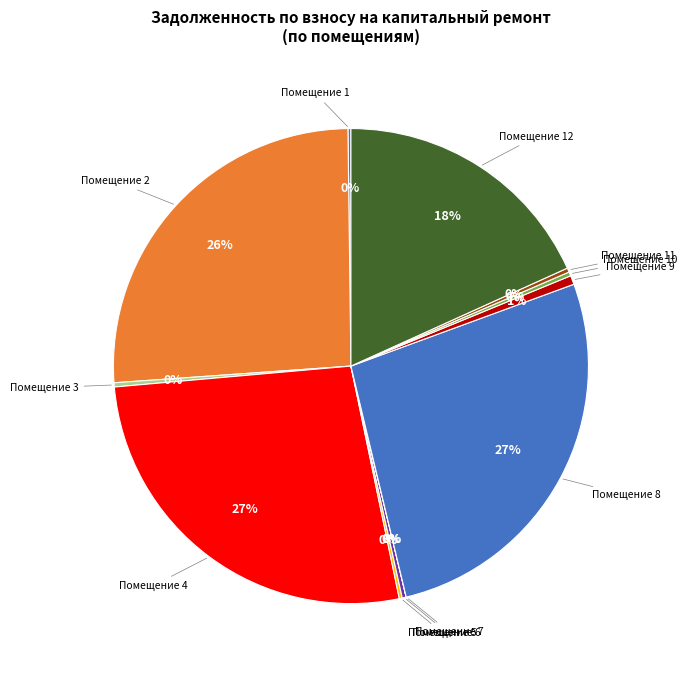

Is there any slice that represents more than half of the pie?

No